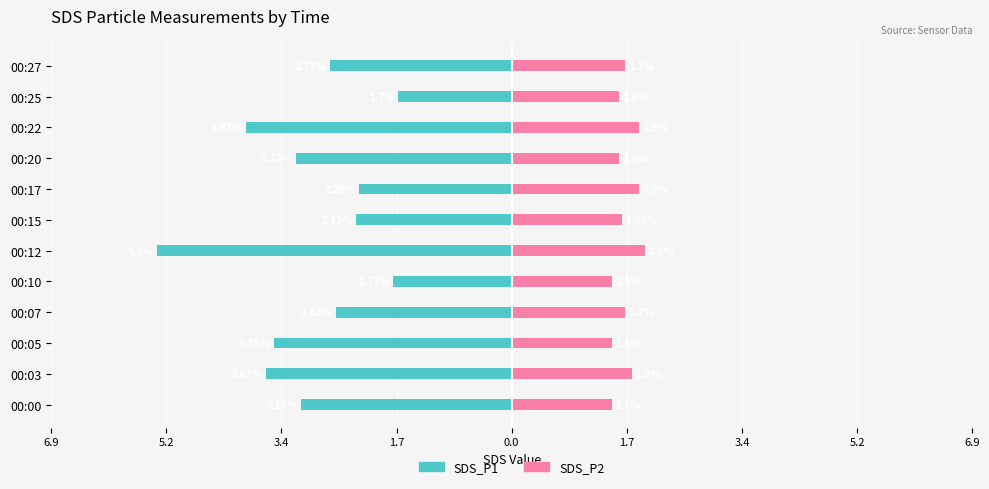

What is the difference between the highest and lowest values at 5.2?

5.5